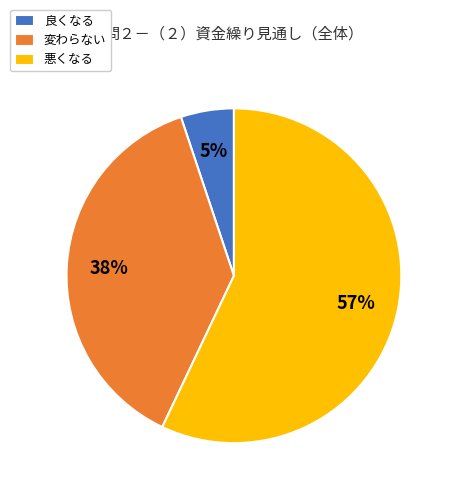

Between 変わらない and 悪くなる, which is larger?

悪くなる